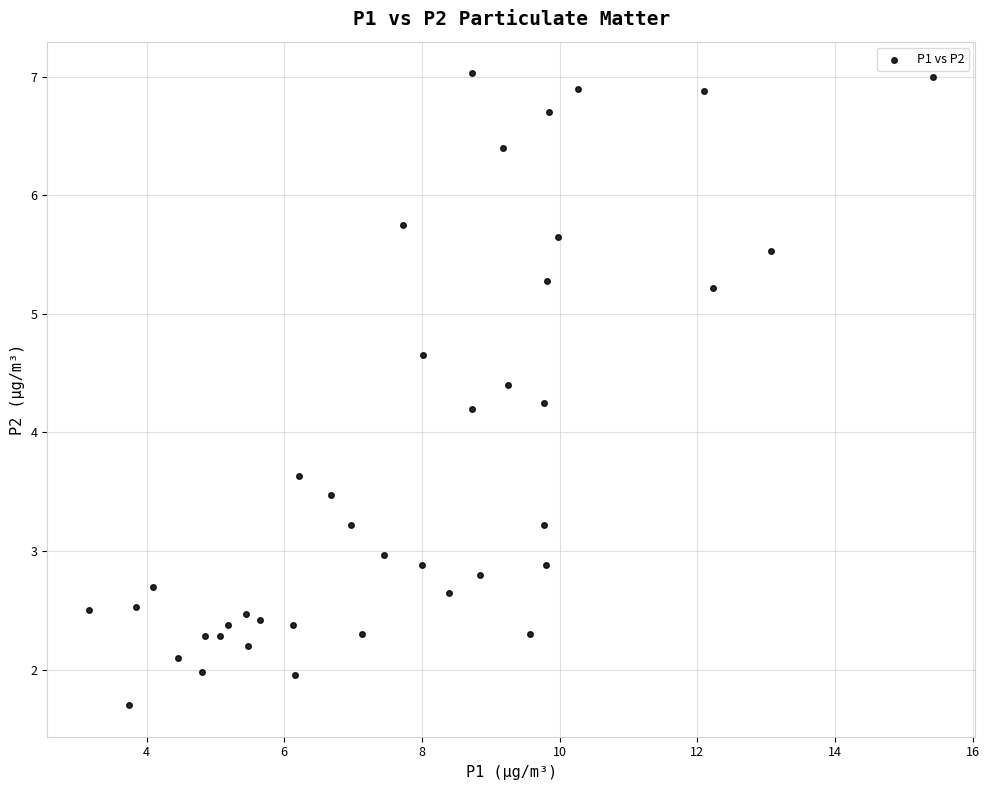

What is the range of Y values (max minus min)?

5.3